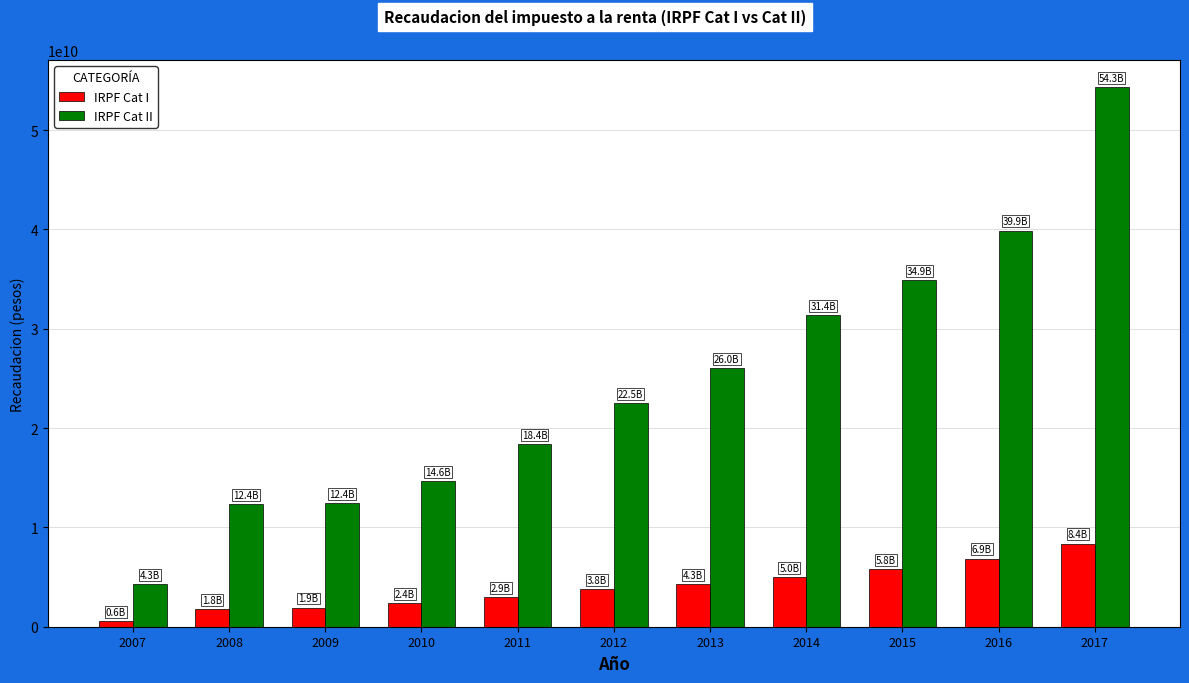

At which category is the sum across all series the highest?

2017